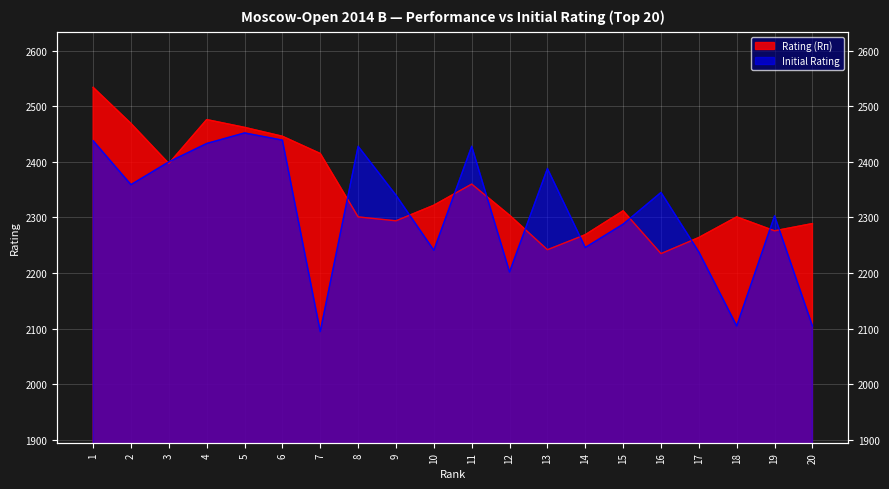

Reading right to left, transcribe all the data shown in this chart.

Rating (Rп): 2289	2276	2301	2264	2235	2312	2269	2242	2304	2360	2322	2294	2301	2415	2446	2462	2476	2397	2469	2534
Initial Rating: 2105	2303	2105	2238	2345	2288	2246	2388	2202	2428	2241	2340	2428	2095	2439	2452	2433	2400	2359	2438